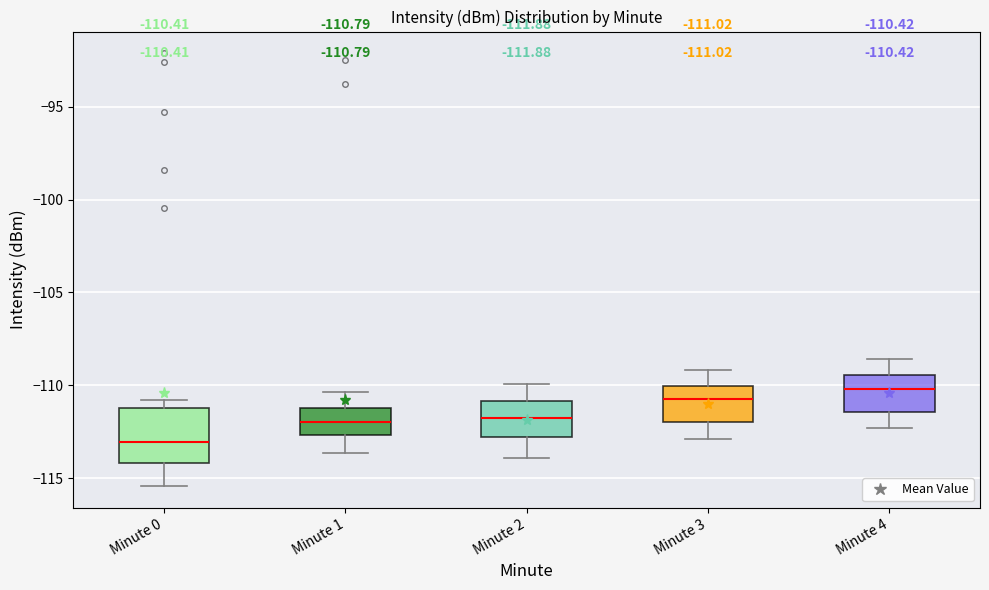

Which box has the lowest median line?

Minute 0